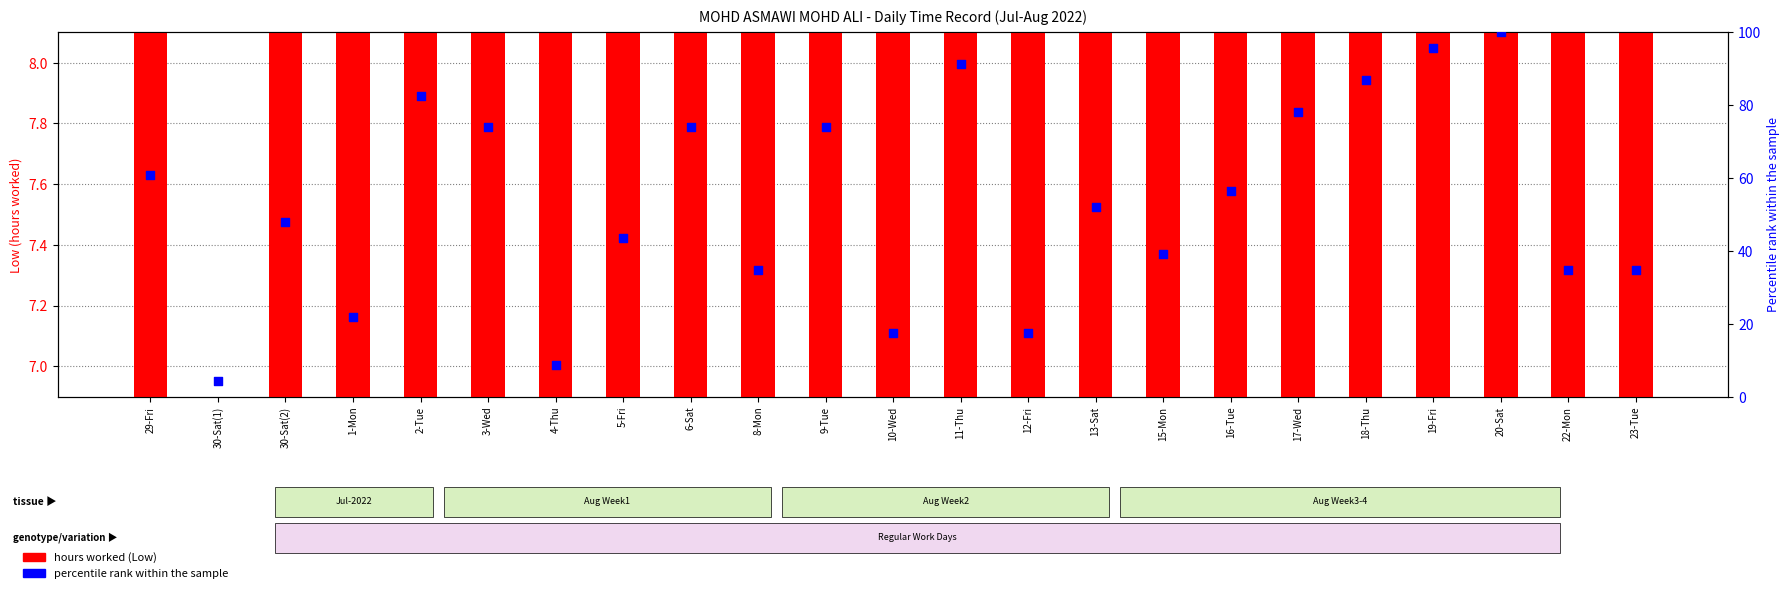

Which series has the largest total across all categories?

percentile rank within the sample